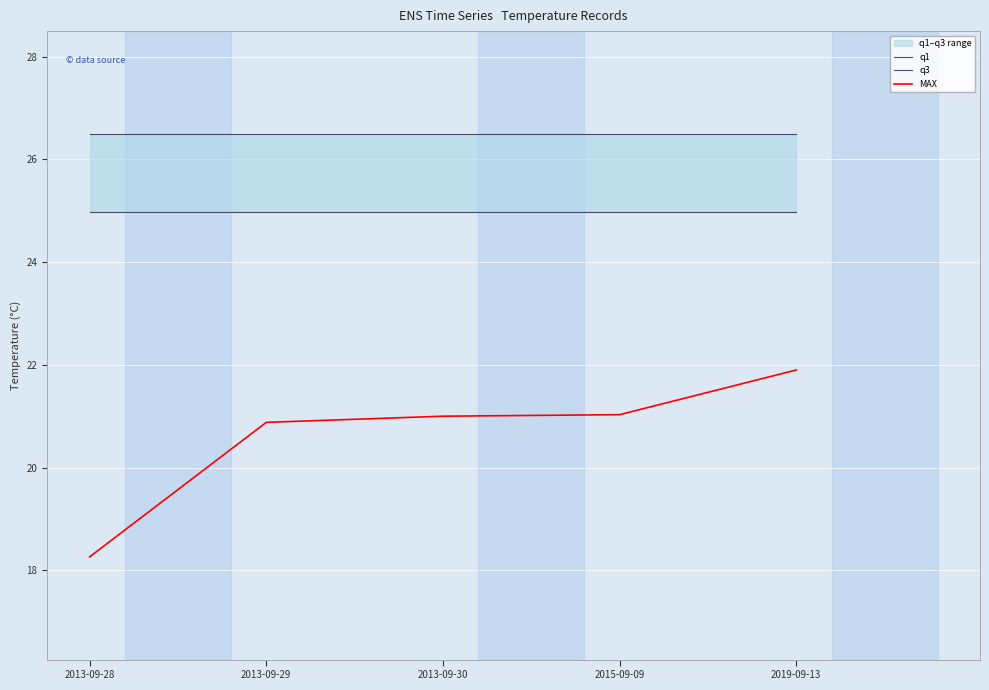

True or false: q1 and MAX intersect in this chart.

False